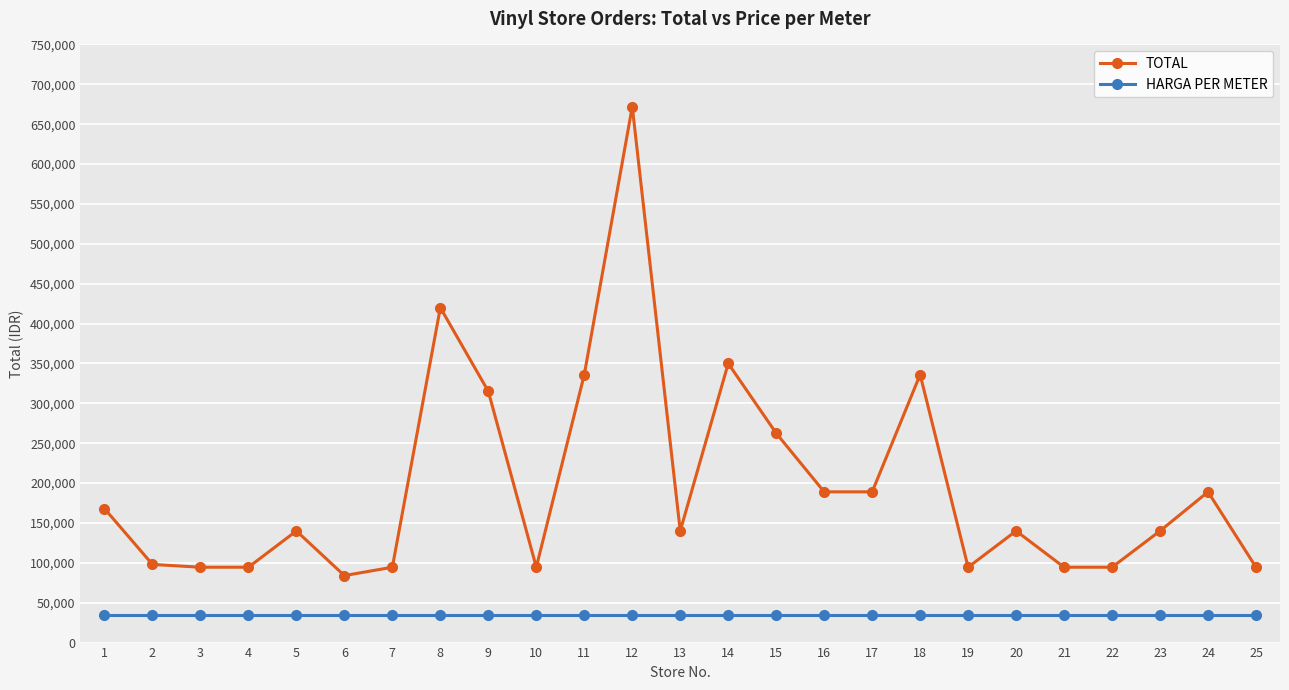

Between 17 and 18, which series saw the biggest shift?

TOTAL